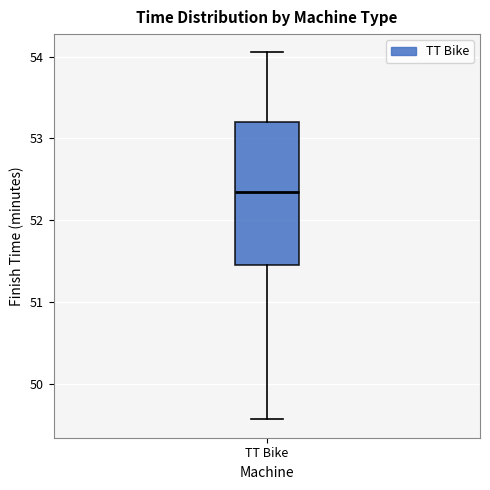

Where does the median line of the box for TT Bike sit on the y-axis? The values are not printed on the chart, so give them approximately, as read against the axis.

52.3